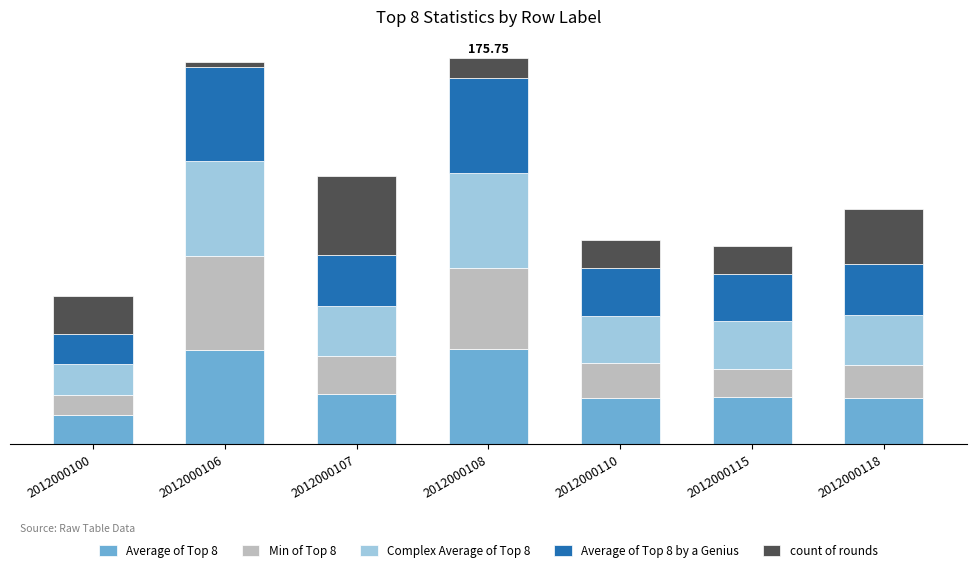

What is the difference between the Average of Top 8 by a Genius values at 2012000108 and 2012000115?

21.8